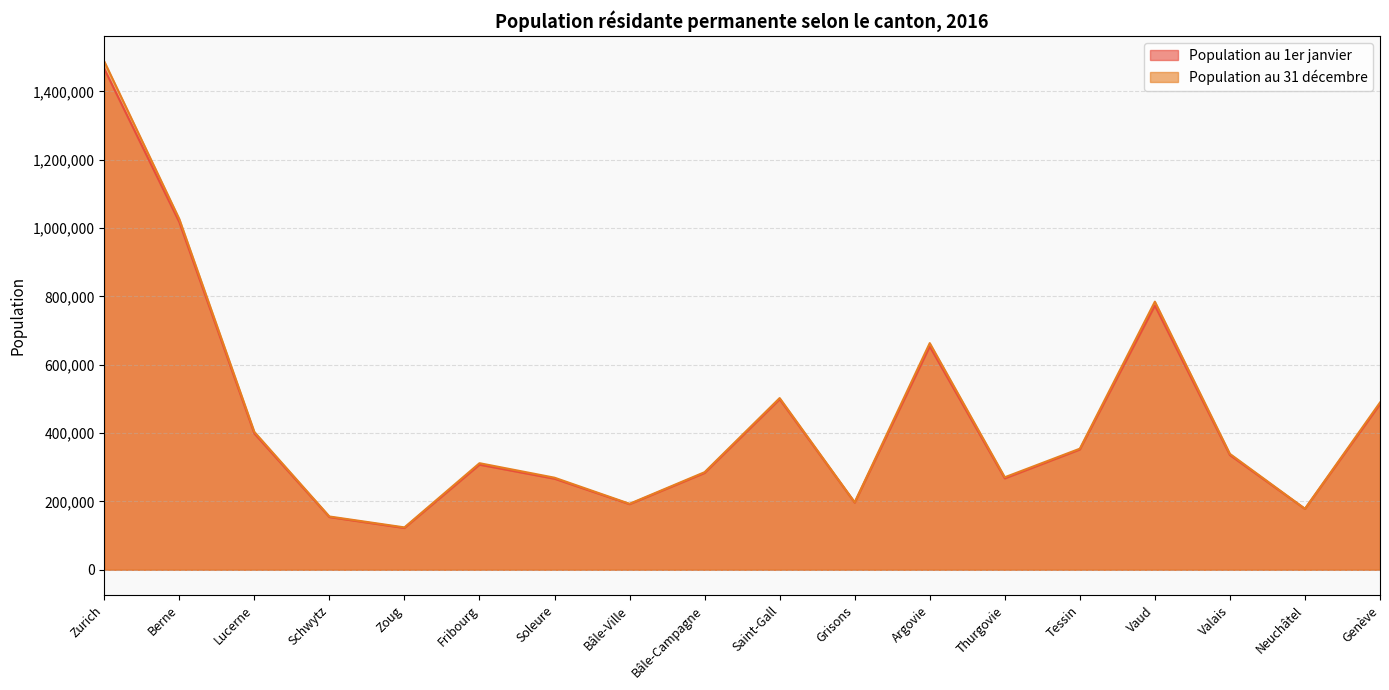

Which series has the widest spread of values?

Population au 31 décembre